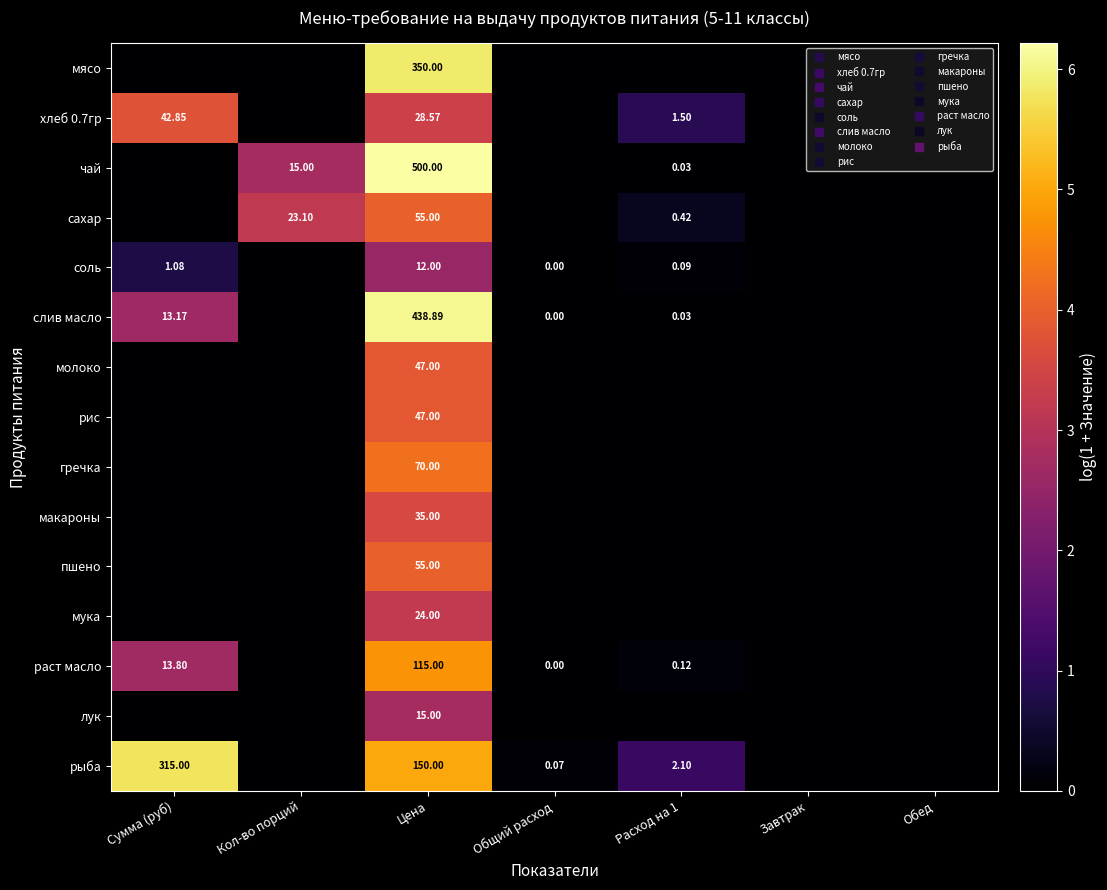

At which category is the sum across all series the highest?

Цена